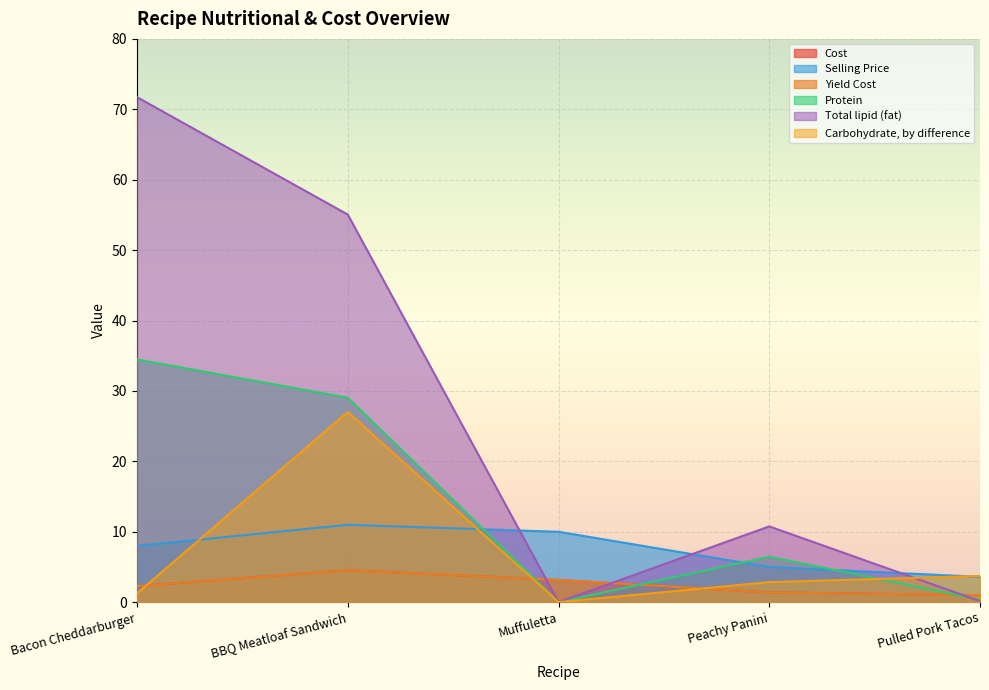

Is it true that Cost equals 3.2 at Muffuletta?

True